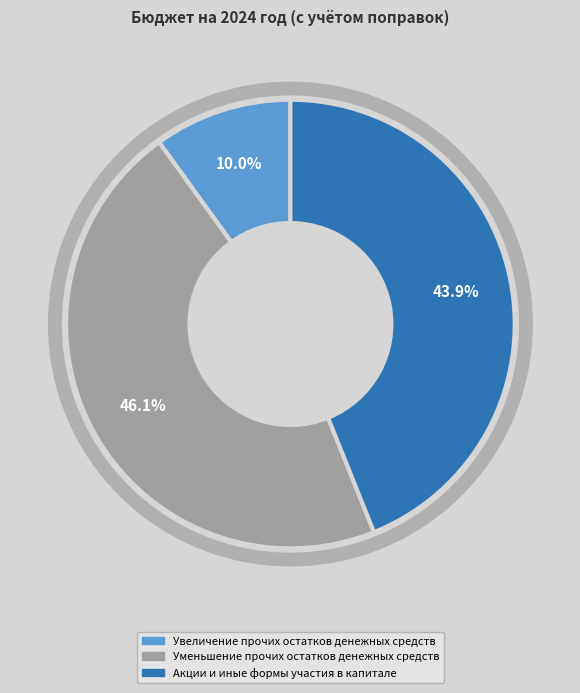

Rank the categories by value from highest to lowest.

Уменьшение прочих остатков денежных средств, Акции и иные формы участия в капитале, Увеличение прочих остатков денежных средств